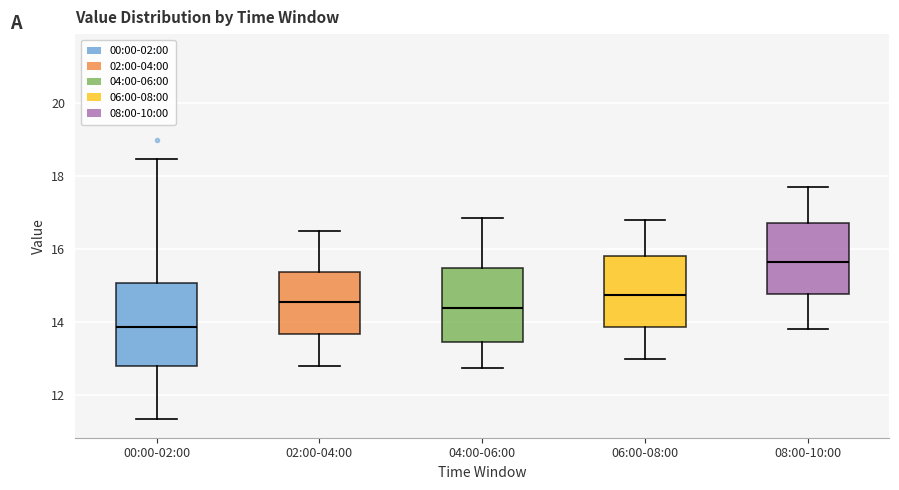

Reading left to right, transcribe this box plot: for each box, give where its median line is, the range the box spans, and where its two whiskers end, as read against the y-axis. The values are not printed on the chart, so give them approximately, as read against the axis.

00:00-02:00: median 13.8, box 12.8 to 15.0, whiskers 11.4 to 18.4
02:00-04:00: median 14.6, box 13.6 to 15.4, whiskers 12.8 to 16.6
04:00-06:00: median 14.4, box 13.4 to 15.4, whiskers 12.8 to 16.8
06:00-08:00: median 14.8, box 13.8 to 15.8, whiskers 13.0 to 16.8
08:00-10:00: median 15.6, box 14.8 to 16.8, whiskers 13.8 to 17.8